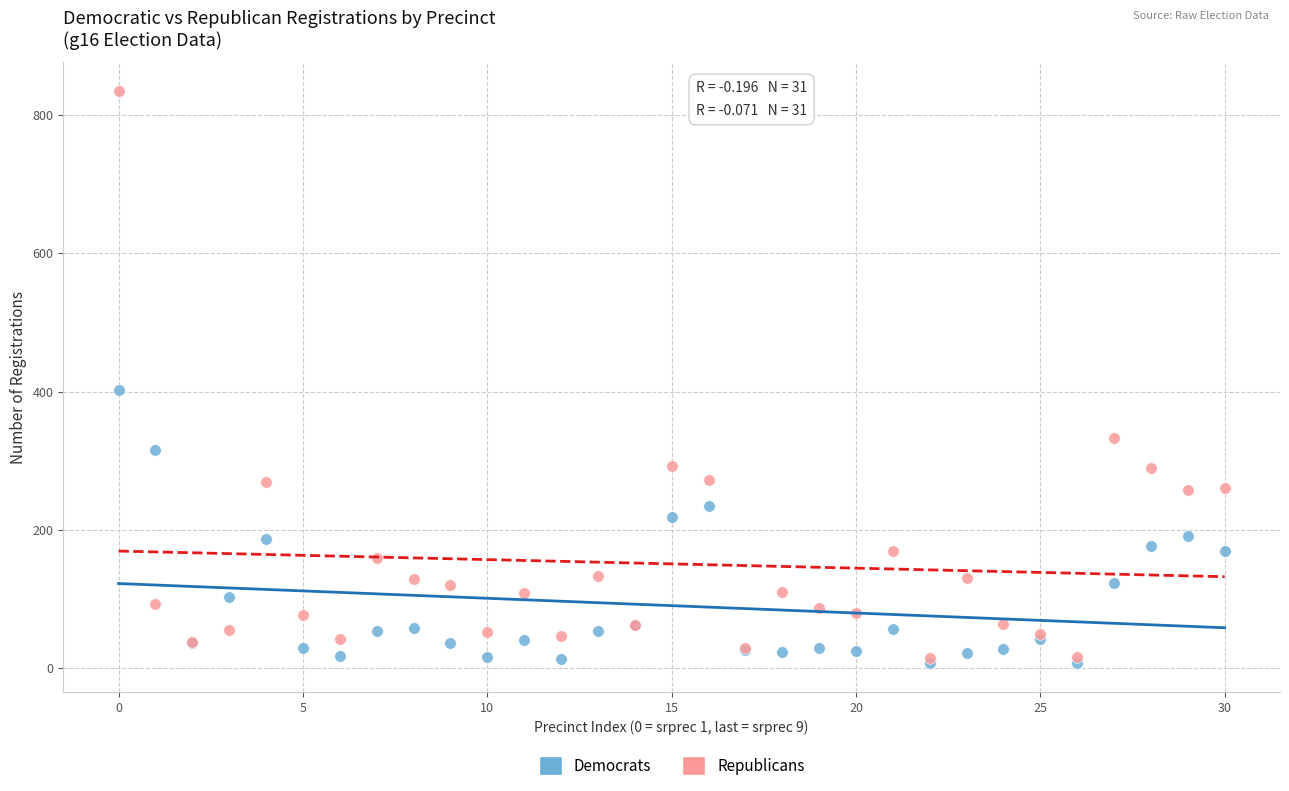

In the Republicans series, what Y value is closest to 425?

333